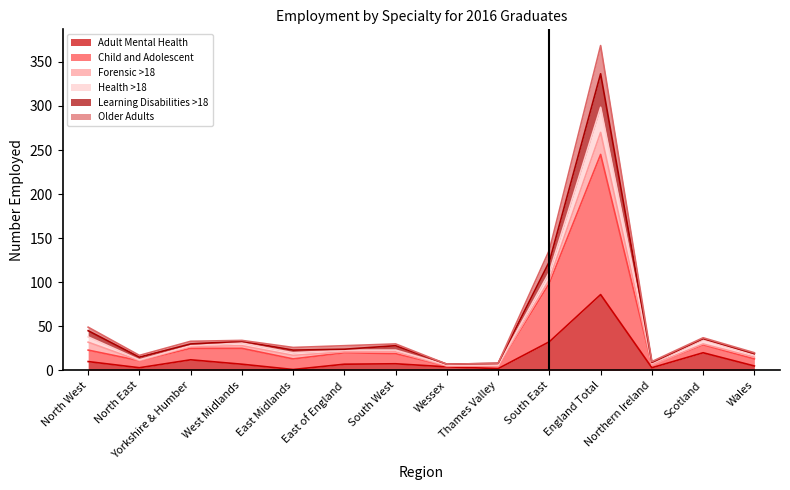

What is the total value across all series at West Midlands?

34.0